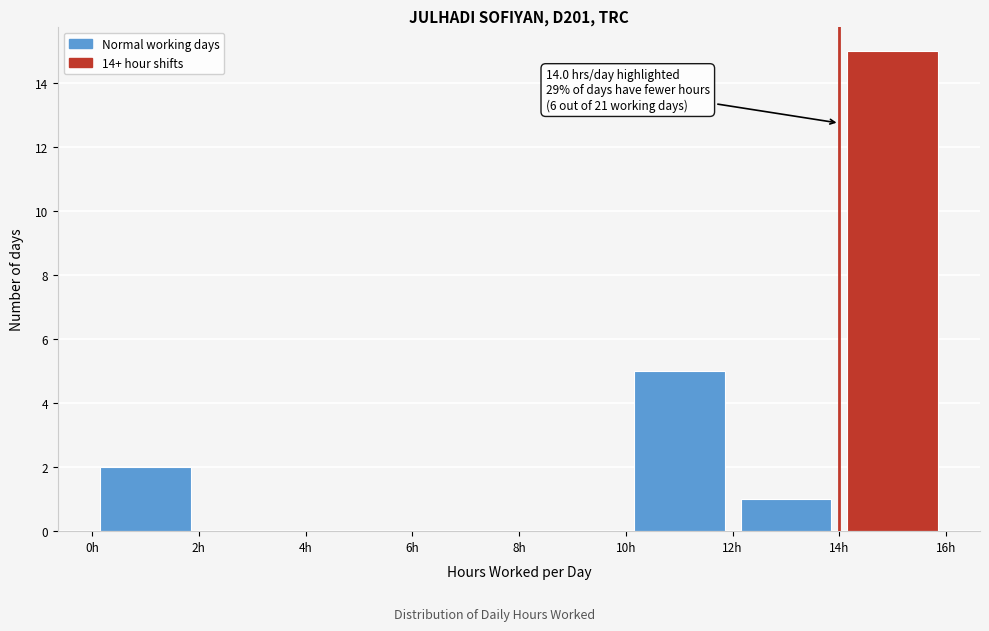

Over which range of the x-axis is the bar tallest?

14 to 16